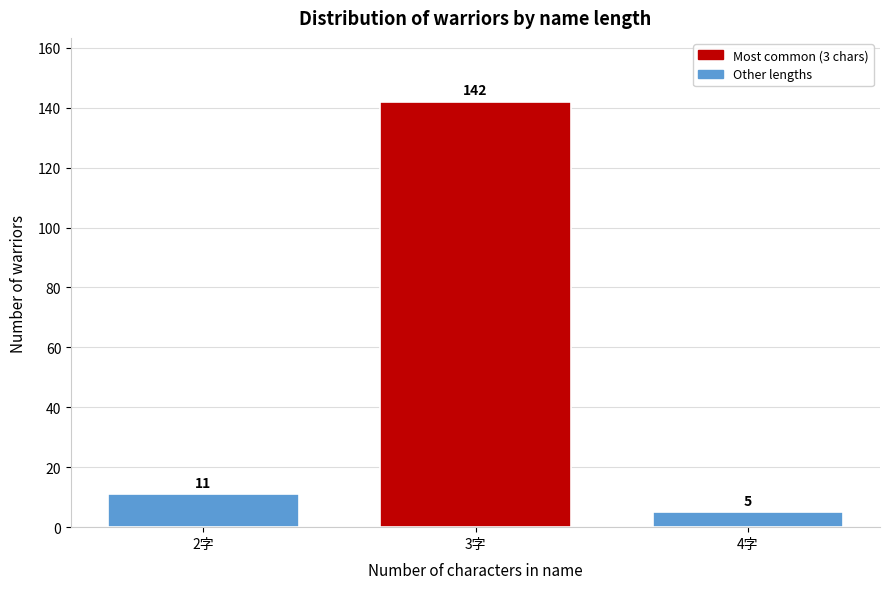

Reading left to right, list all the values displayed in this chart.

11	142	5